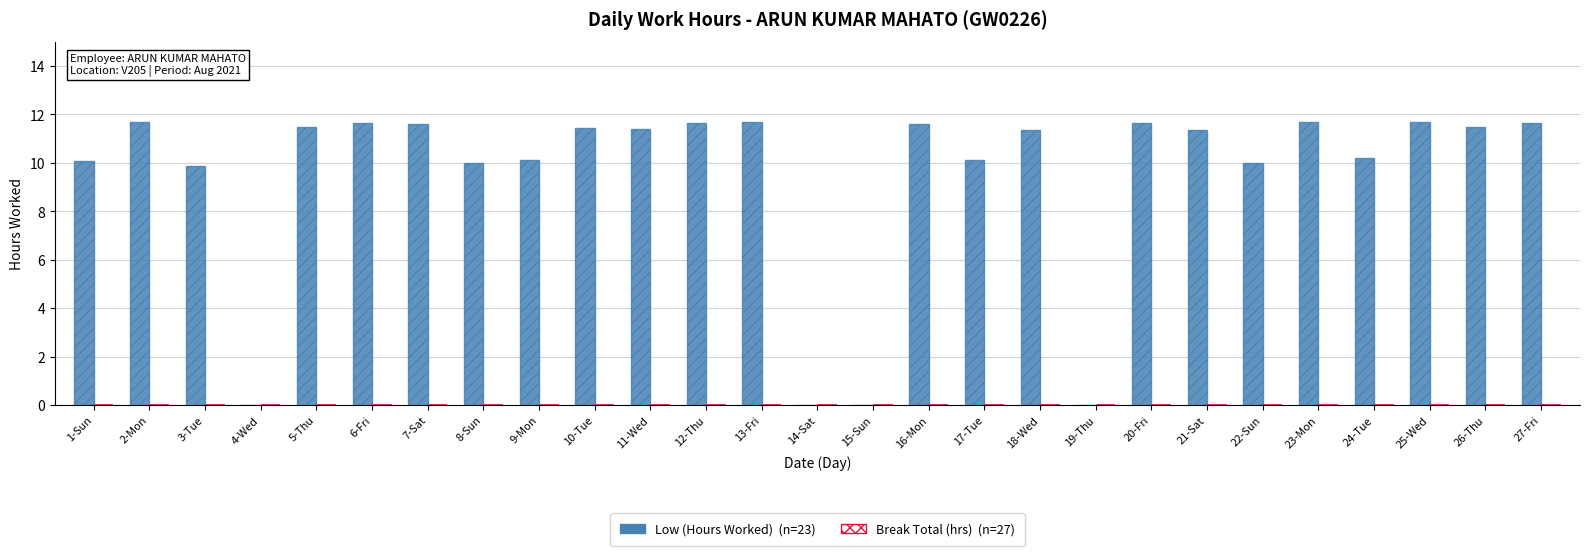

What is the change in value from 3-Tue to 12-Thu?

+1.8